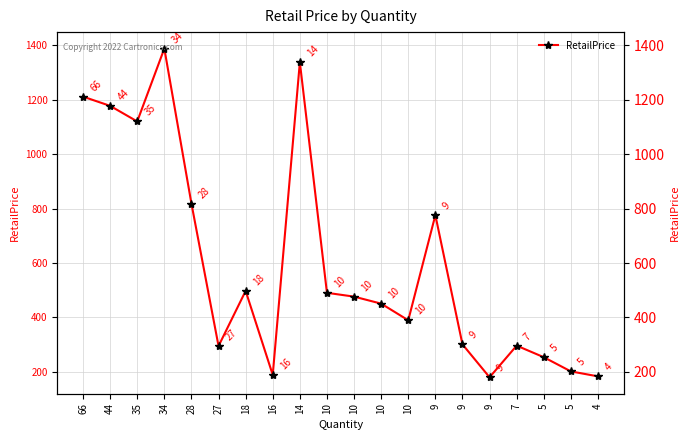

The value at 14 is 1338.4. True or false?

True